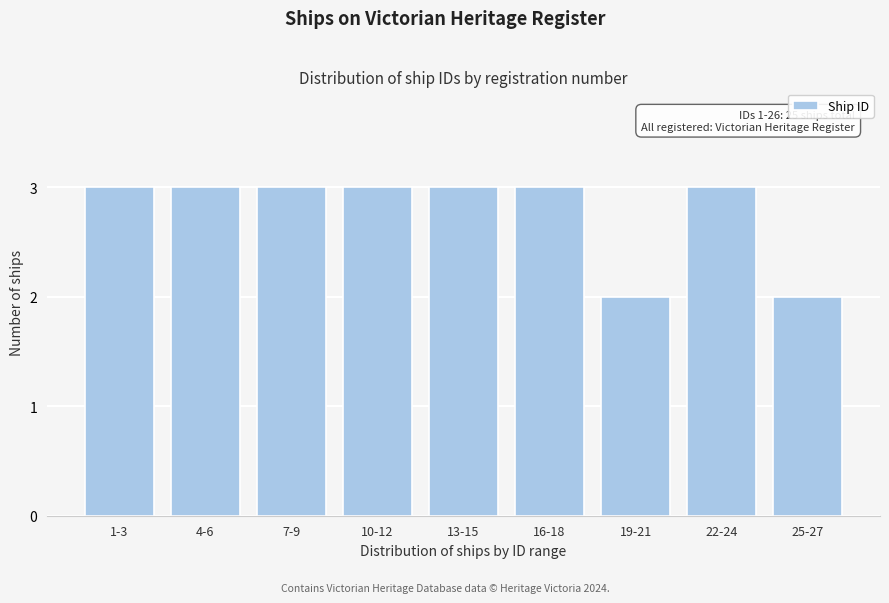

Reading right to left, what are all the values shown in this chart?

2	3	2	3	3	3	3	3	3